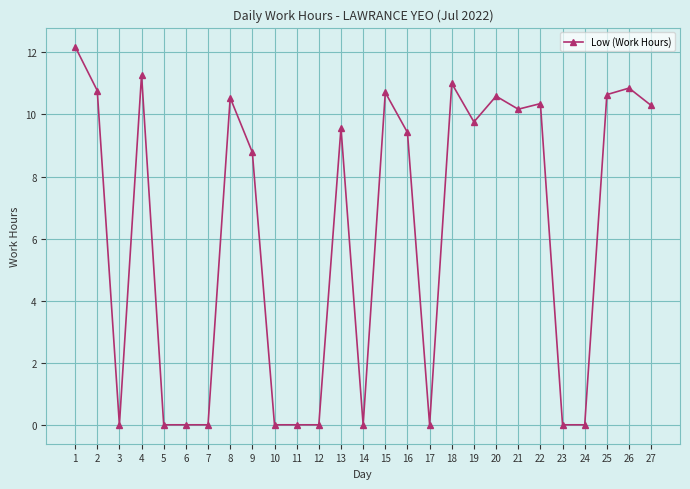

What is the difference between the maximum and minimum values?

12.2